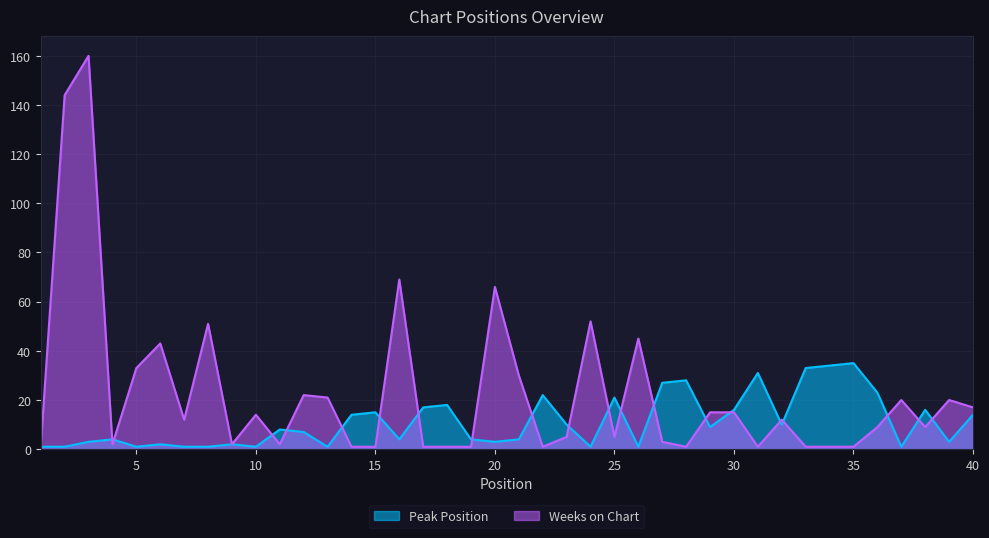

Reading left to right, what are all the values shown in this chart?

Peak Position: 1=1	2=1	3=3	4=4	5=1	6=2	7=1	8=1	9=2	10=1	11=8	12=7	13=1	14=14	15=15	16=4	17=17	18=18	19=4	20=3	21=4	22=22	23=10	24=1	25=21	26=1	27=27	28=28	29=9	30=16	31=31	32=10	33=33	34=34	35=35	36=23	37=1	38=16	39=3	40=14
Weeks on Chart: 1=1	2=144	3=160	4=2	5=33	6=43	7=12	8=51	9=2	10=14	11=2	12=22	13=21	14=1	15=1	16=69	17=1	18=1	19=1	20=66	21=30	22=1	23=5	24=52	25=5	26=45	27=3	28=1	29=15	30=15	31=1	32=12	33=1	34=1	35=1	36=9	37=20	38=9	39=20	40=17